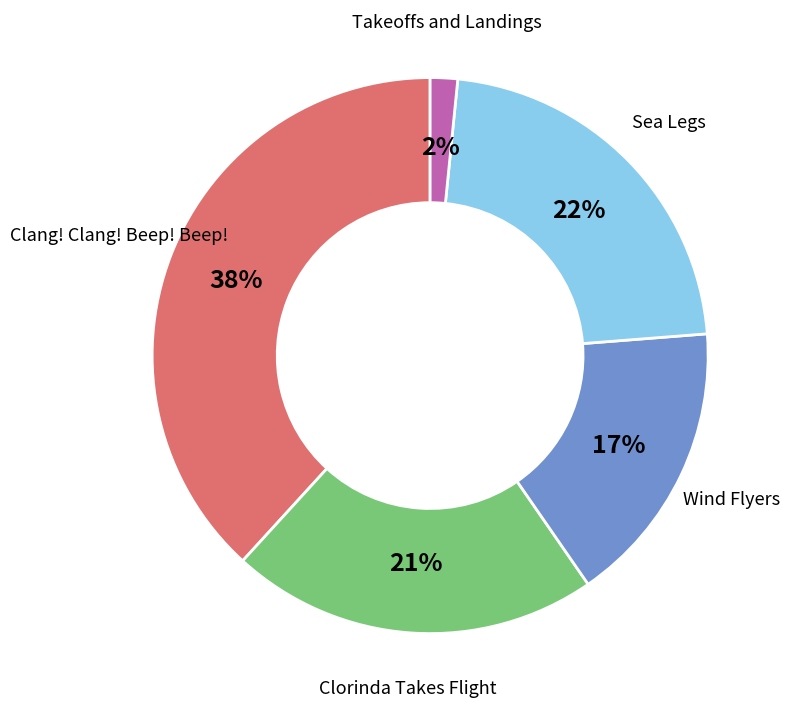

To the nearest percent, what is the difference between the Clang! Clang! Beep! Beep! and Sea Legs slice percentages?

16%